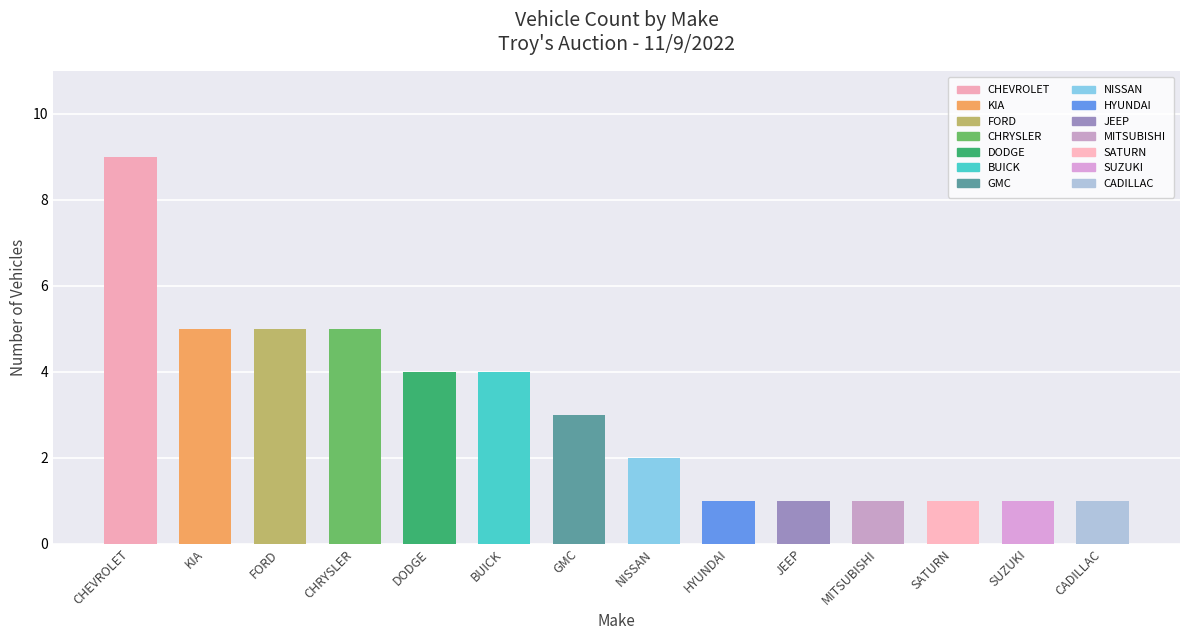

How many data points are less than 3?

7